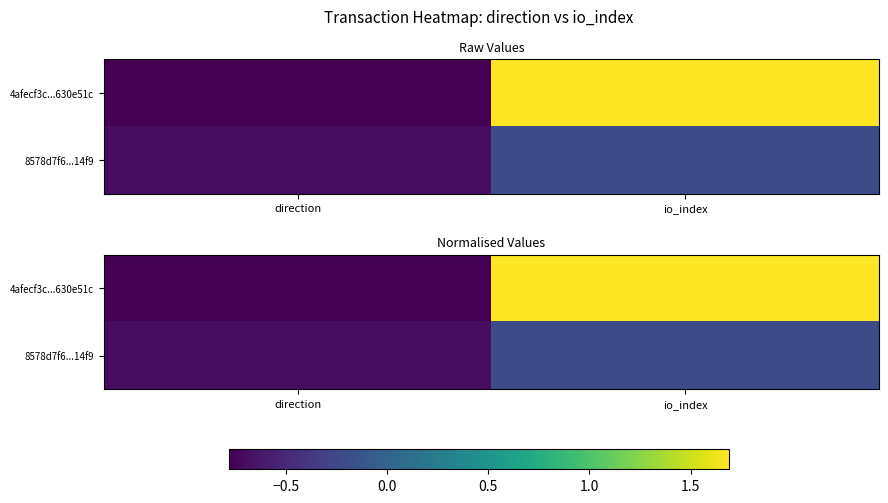

Which has a higher value, io_index or direction?

io_index